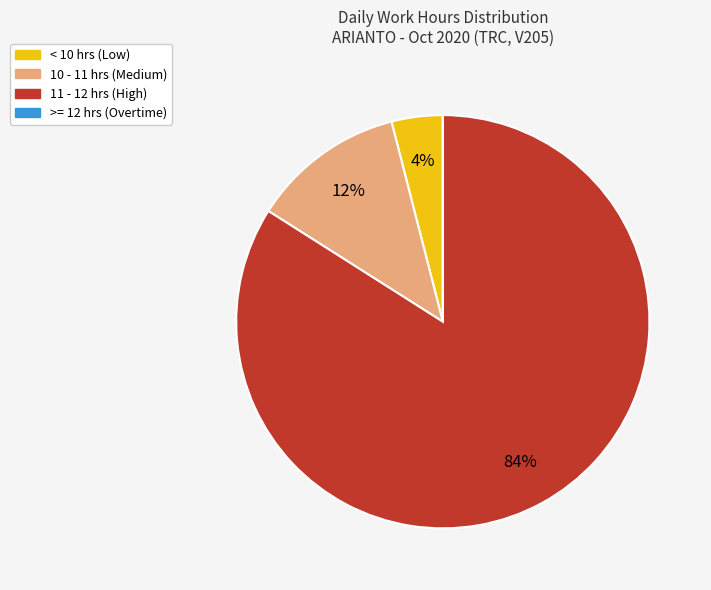

To the nearest percent, what is the average slice percentage?

25%